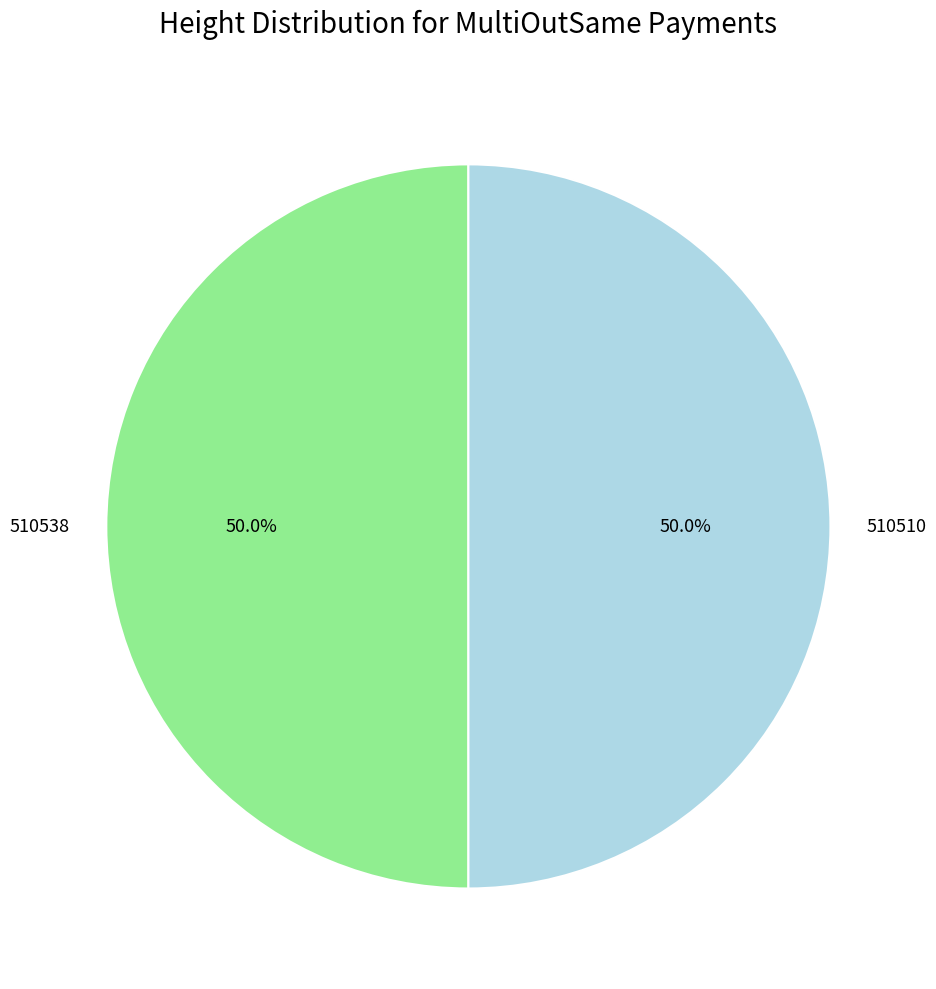

True or false: 510538 accounts for 50% of the total.

True